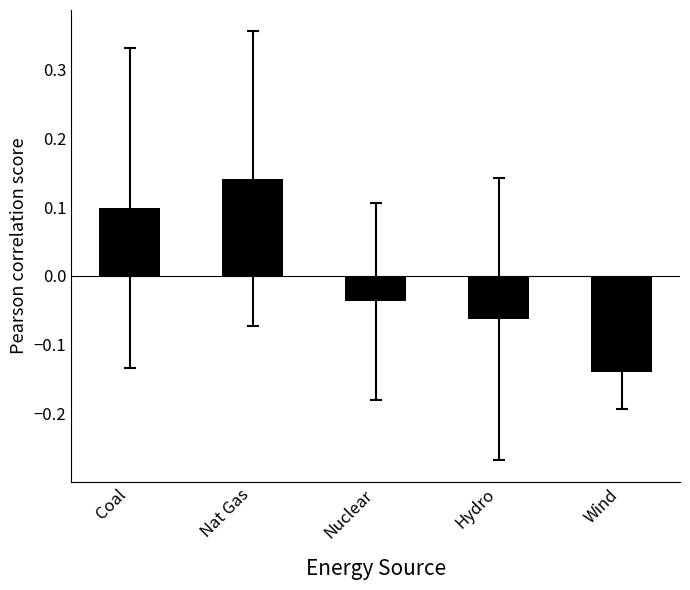

What is the difference between the maximum and minimum values?

0.3